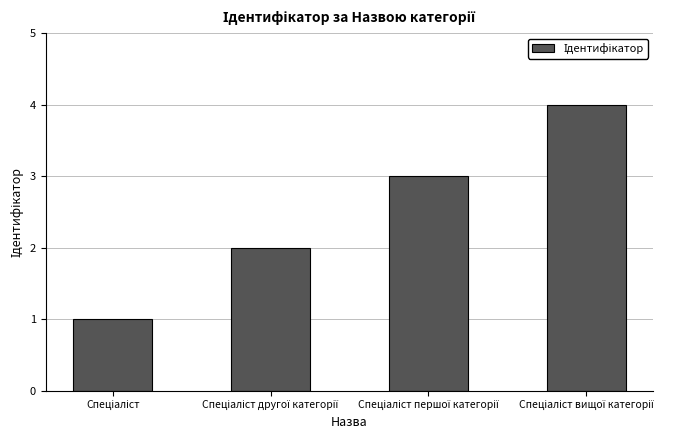

What is the sum of all values?

10